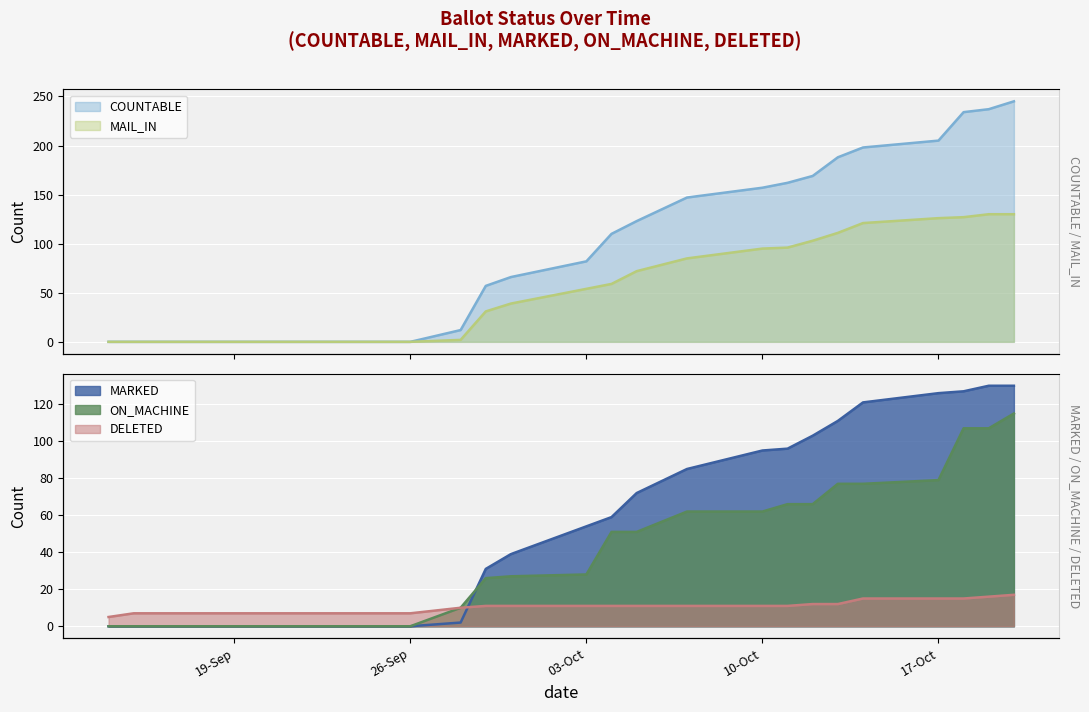

The COUNTABLE series shows 91 at 17-Sep. True or false?

False